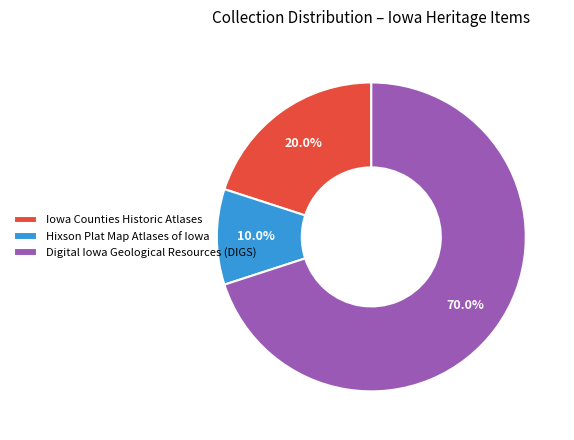

Rank the categories by value from lowest to highest.

Hixson Plat Map Atlases of Iowa, Iowa Counties Historic Atlases, Digital Iowa Geological Resources (DIGS)